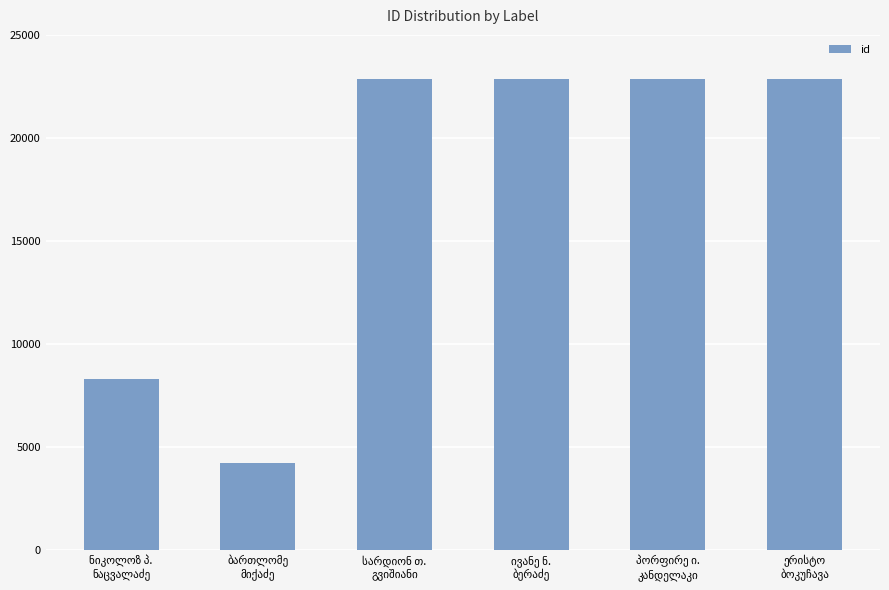

How many categories are shown in the chart?

6